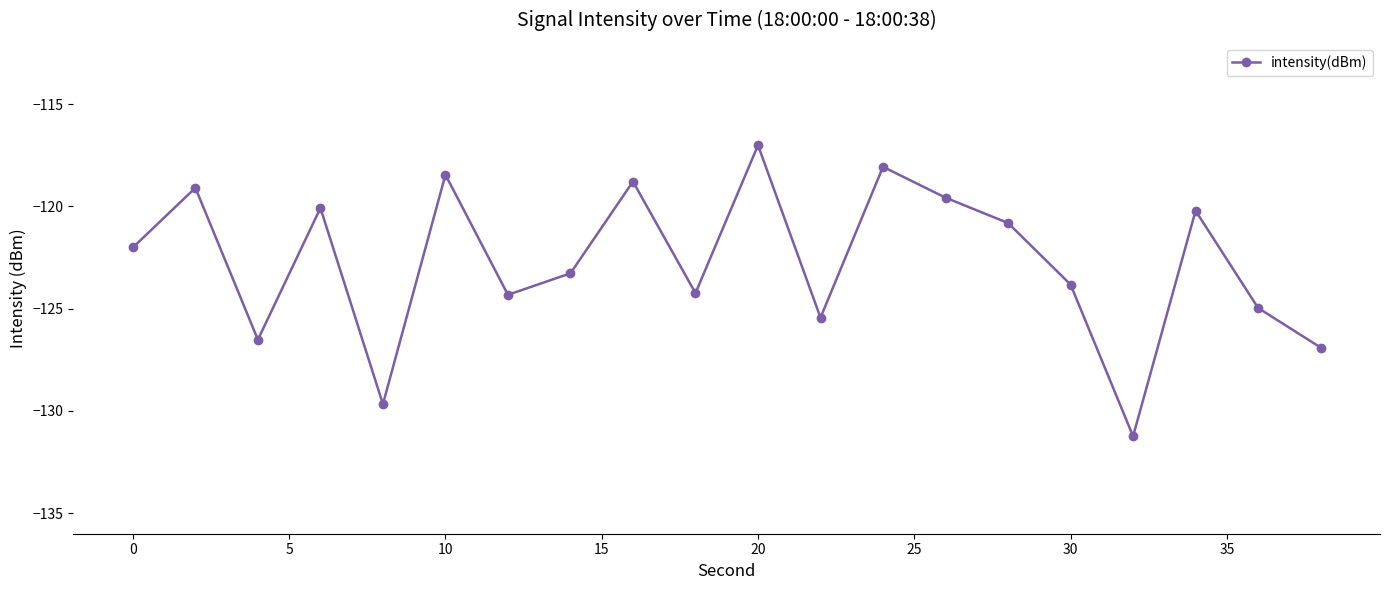

What is the difference between the second highest and minimum values?

13.2